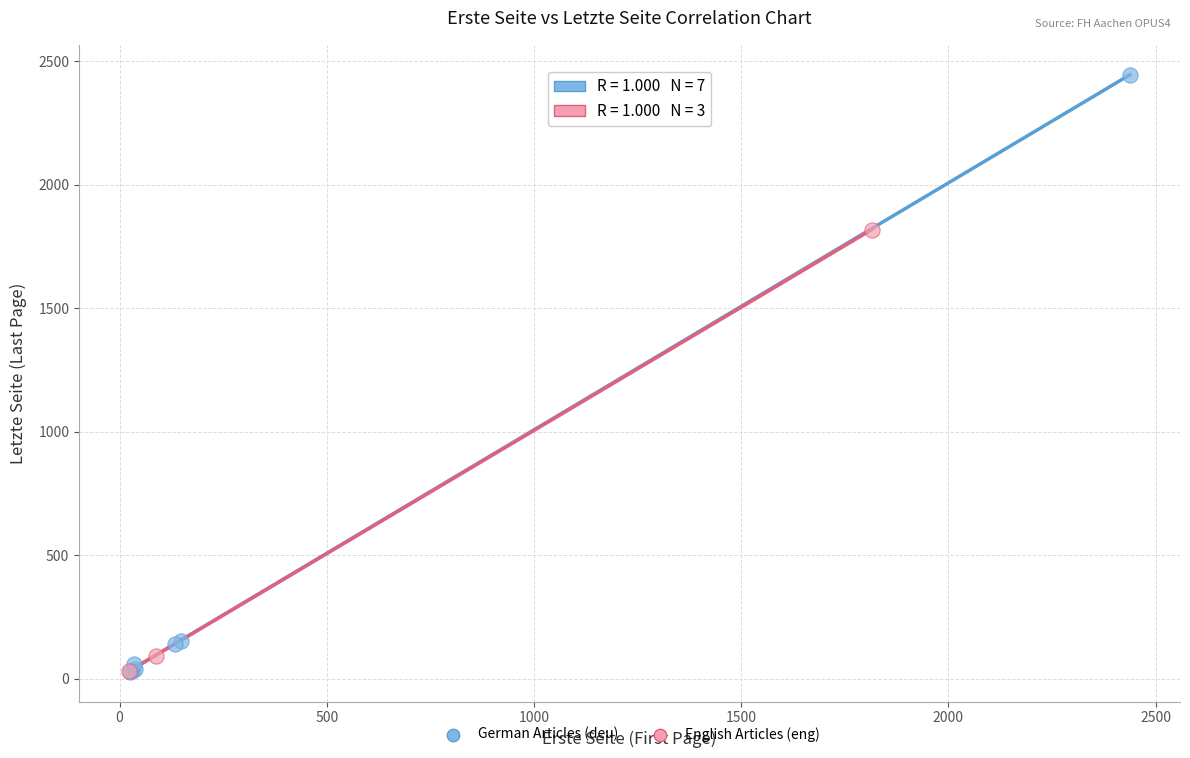

Which series reaches the maximum Y coordinate?

German Articles (deu)